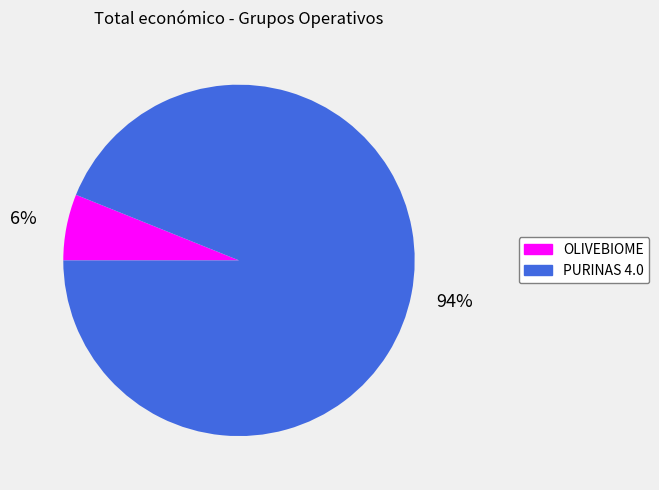

To the nearest percent, what percentage of the pie is OLIVEBIOME?

6%